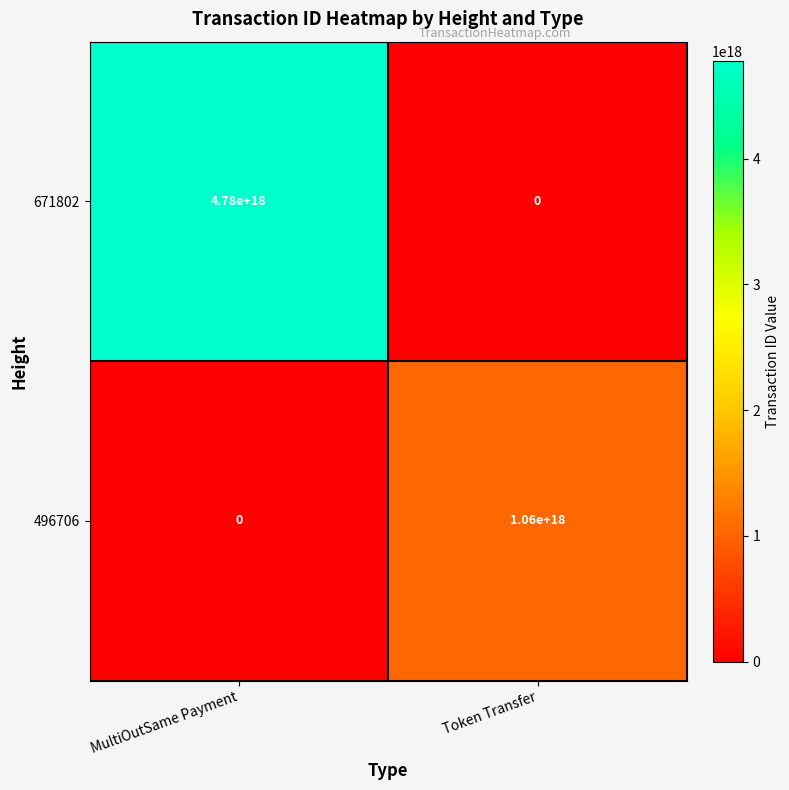

The value of 496706 at MultiOutSame Payment is 0. True or false?

True